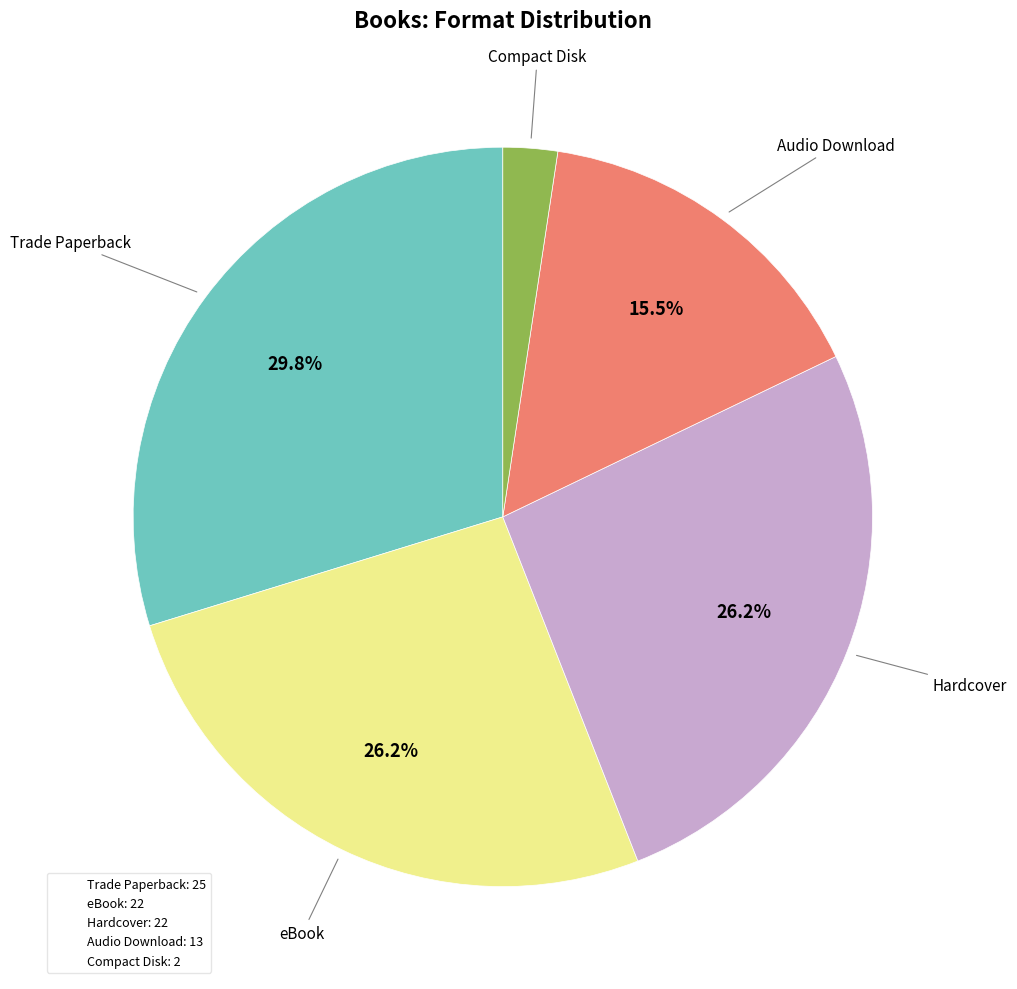

Does any single category account for the majority?

No